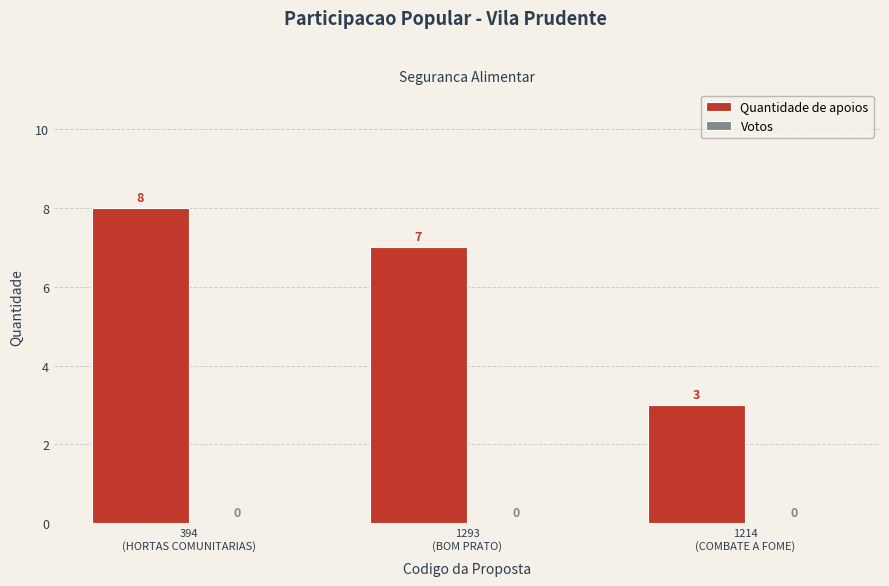

What is the greatest value displayed?

8